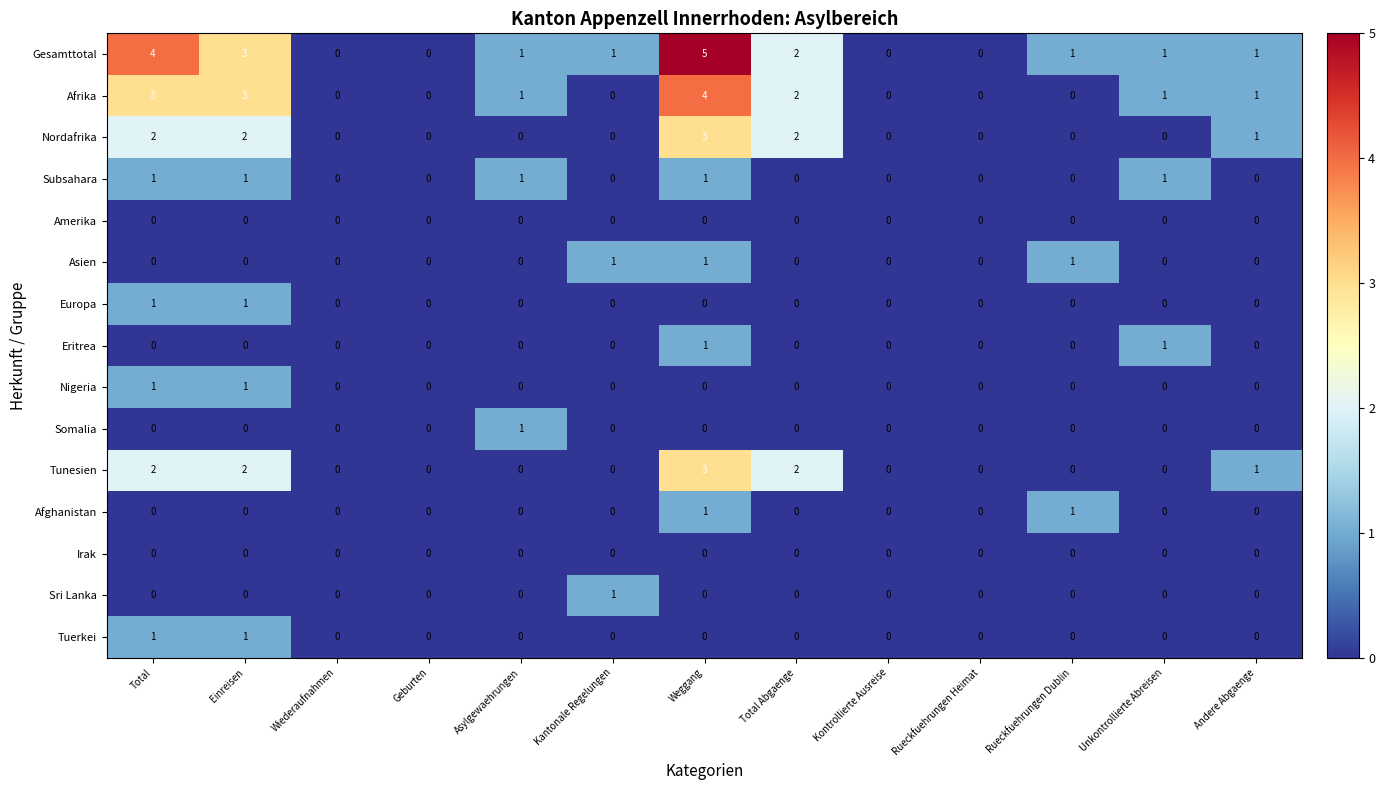

What is the sum of the Gesamttotal values at Unkontrollierte Abreisen and Total Abgaenge?

3